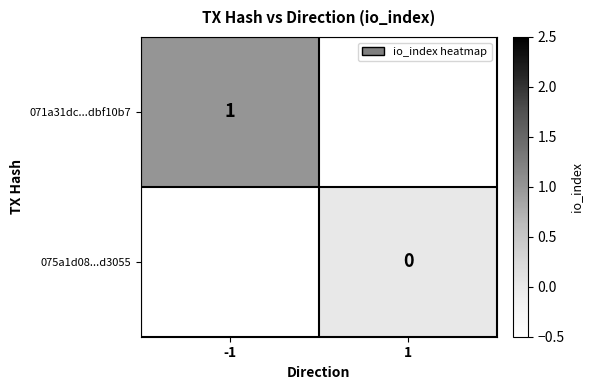

Is the value of 071a31dc...dbf10b7 at -1 greater than the value of 075a1d08...d3055 at 1?

Yes